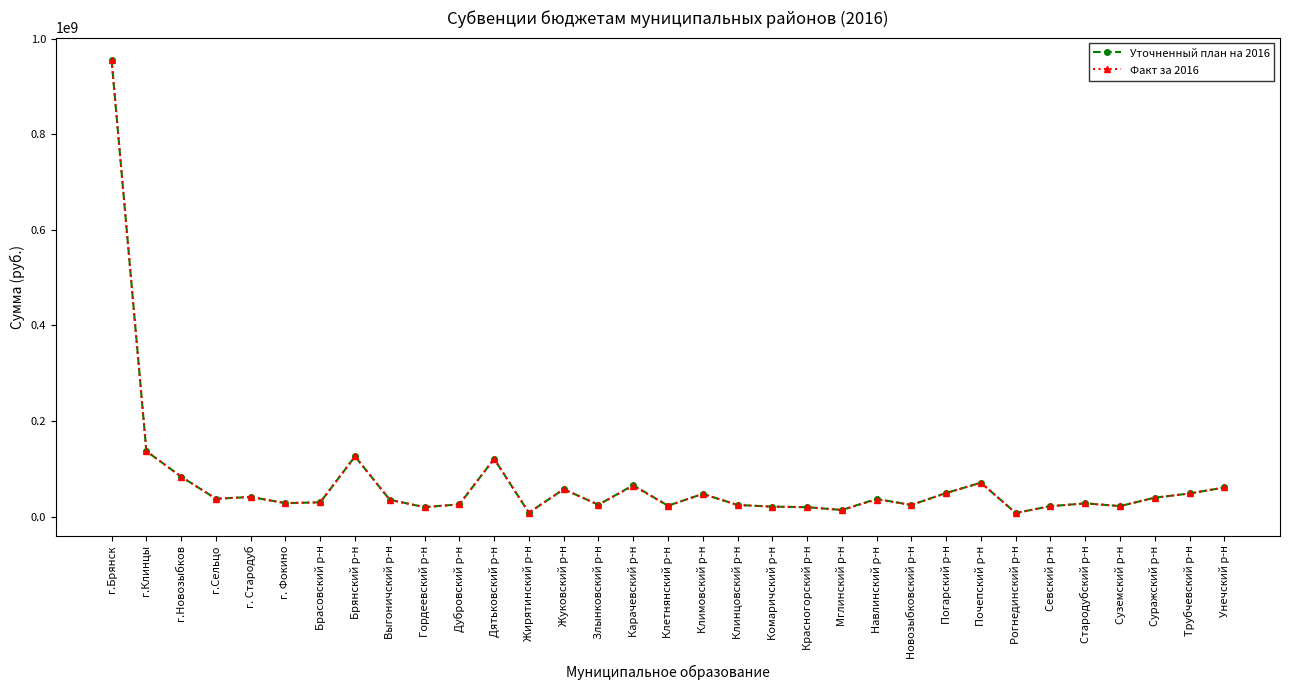

Is the value of Уточненный план на 2016 at г.Клинцы greater than the value of Факт за 2016 at Мглинский р-н?

Yes